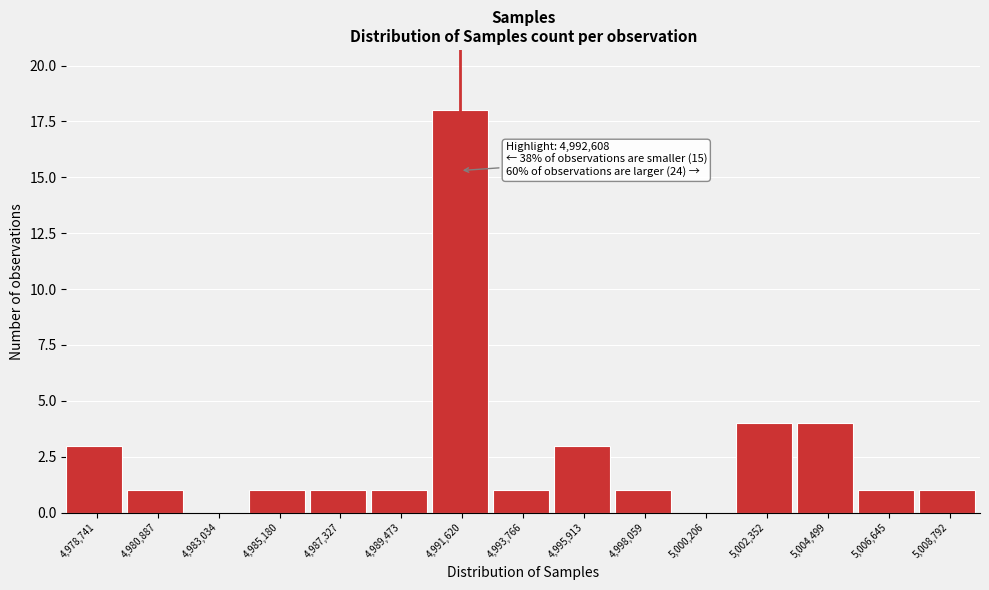

Reading left to right, list all the values displayed in this chart.

4,978,741=3	4,980,887=1	4,983,034=0	4,985,180=1	4,987,327=1	4,989,473=1	4,991,620=18	4,993,766=1	4,995,913=3	4,998,059=1	5,000,206=0	5,002,352=4	5,004,499=4	5,006,645=1	5,008,792=1